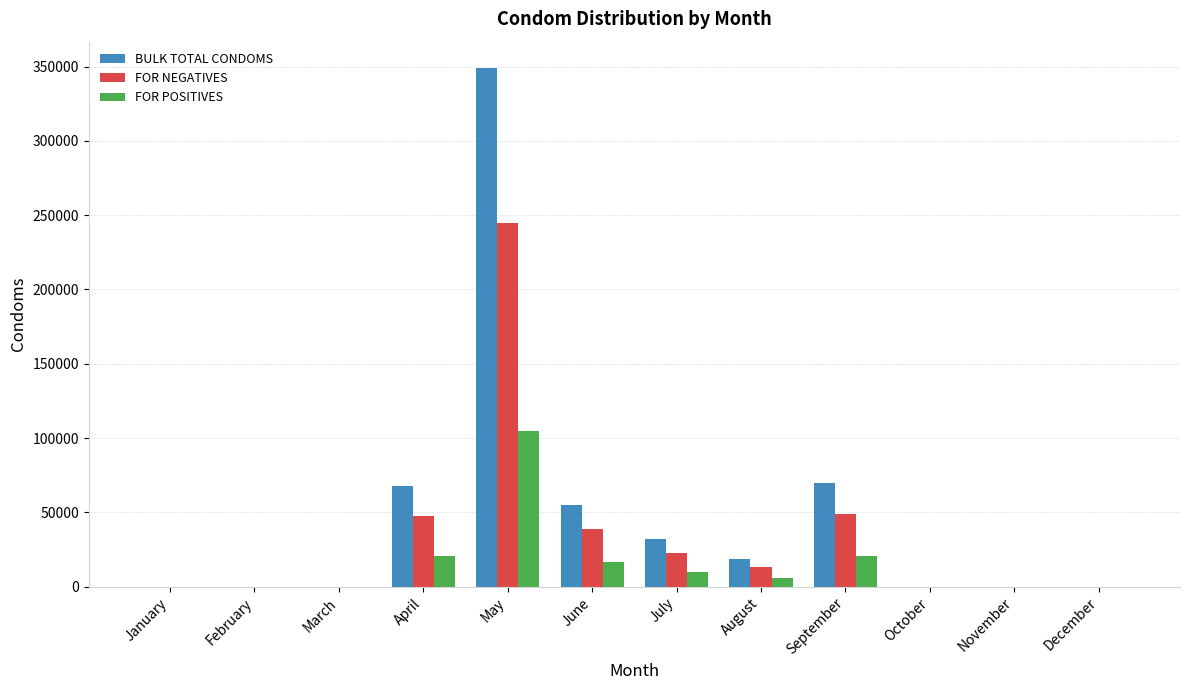

What is the total value across all series at September?

140000.0